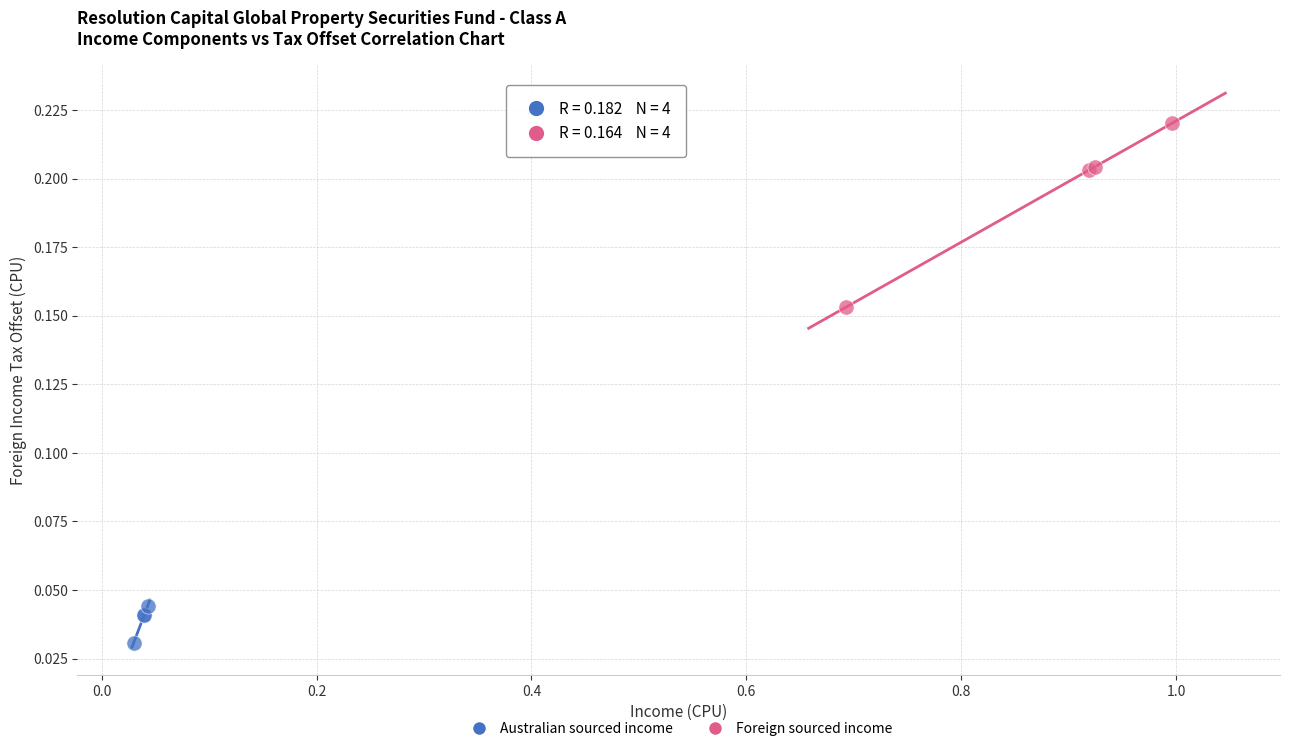

Which series contains the highest Y value?

Foreign sourced income